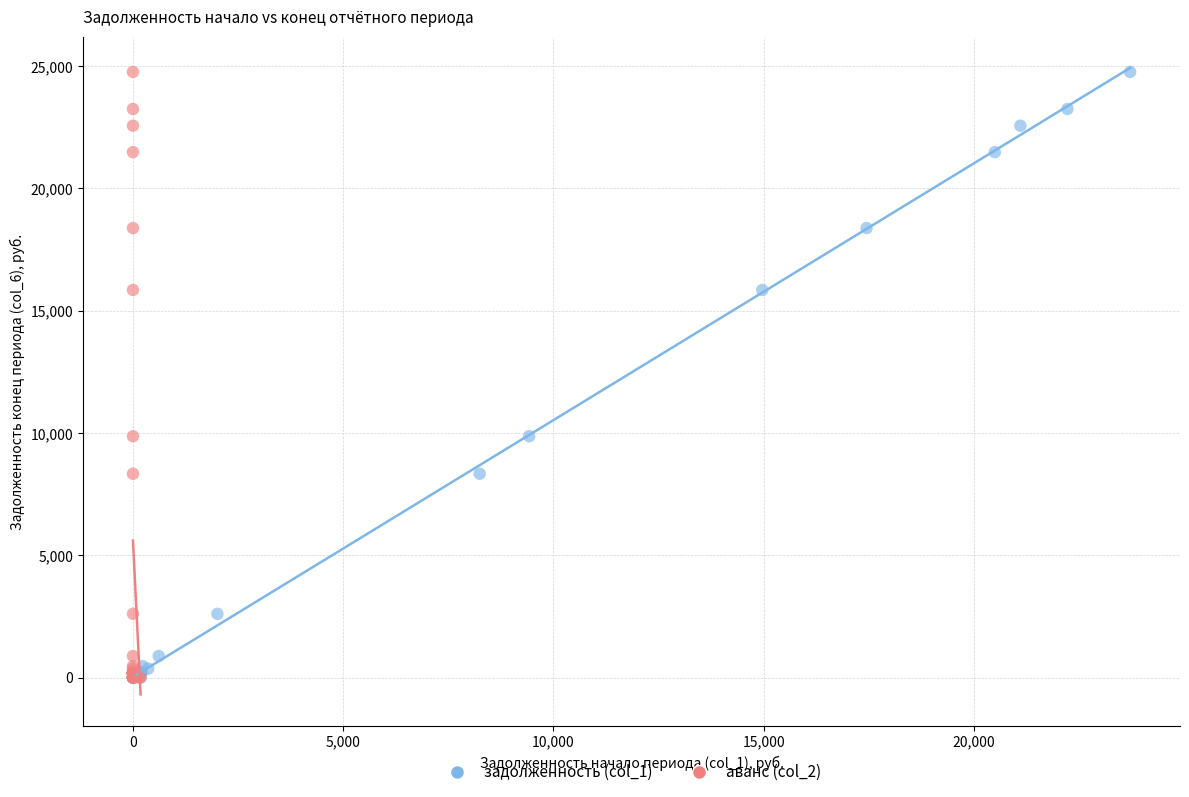

What are all the series names shown in the legend?

задолженность (col_1), аванс (col_2)